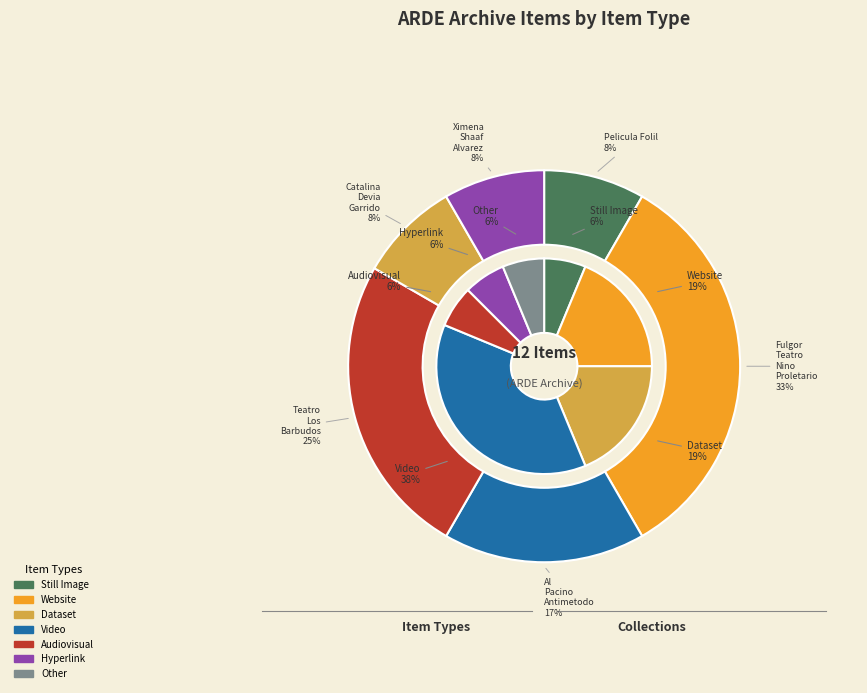

True or false: Website accounts for 2% of the total.

False